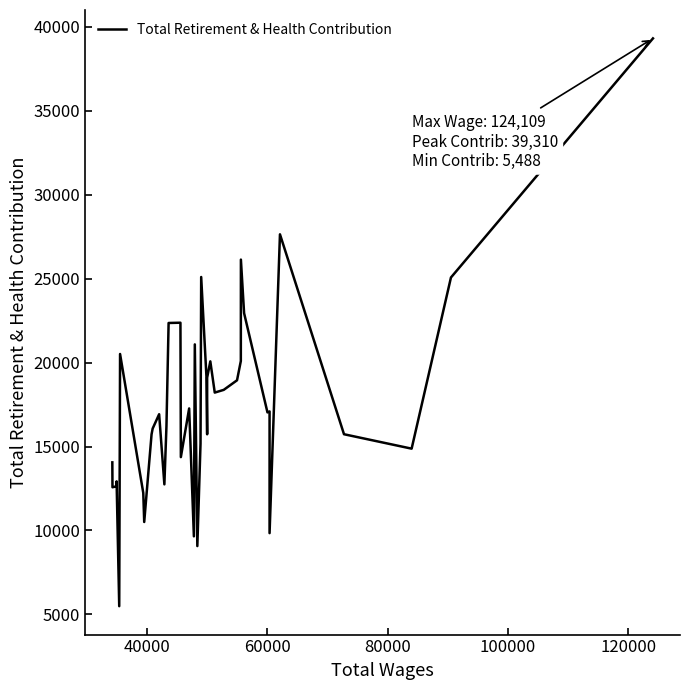

Count the number of data series in this chart.

1